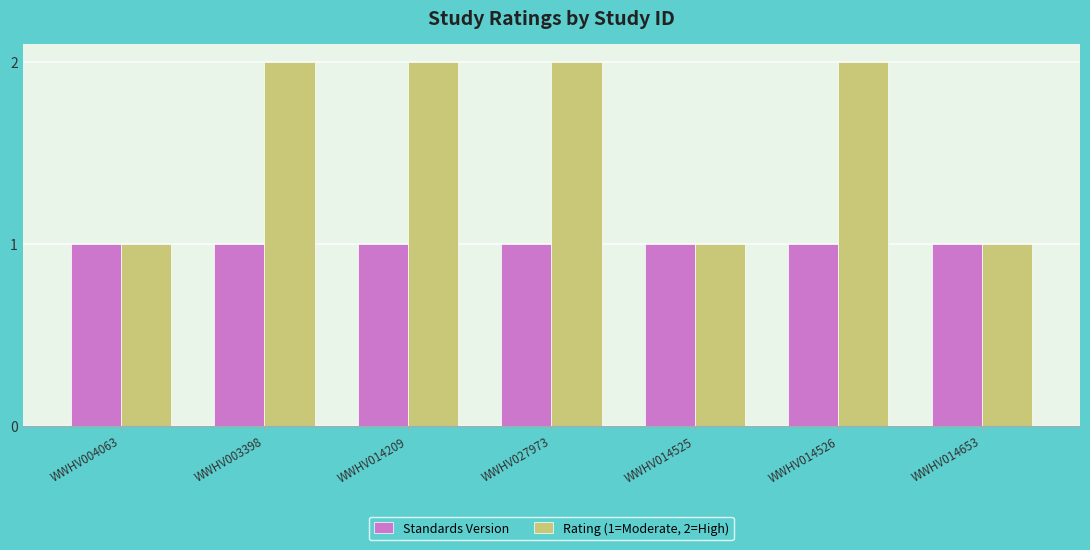

List the series in order of their overall mean, lowest first.

Standards Version, Rating (1=Moderate, 2=High)